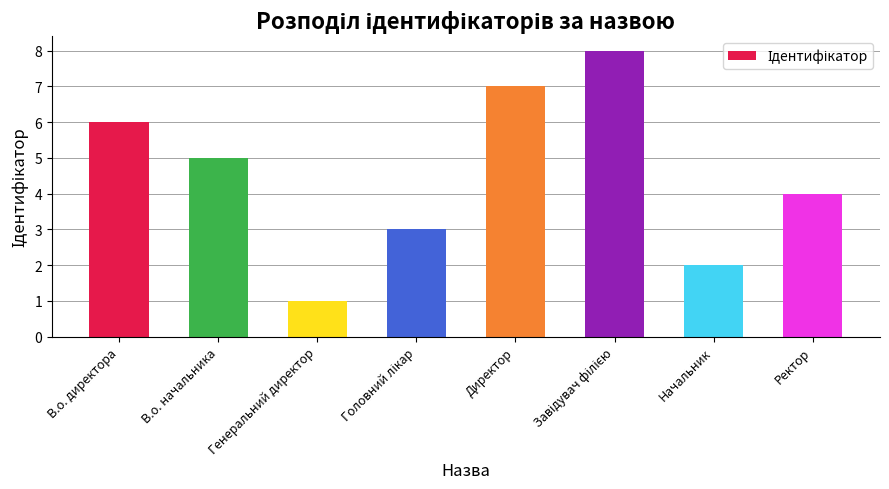

Does the chart contain any negative values?

No